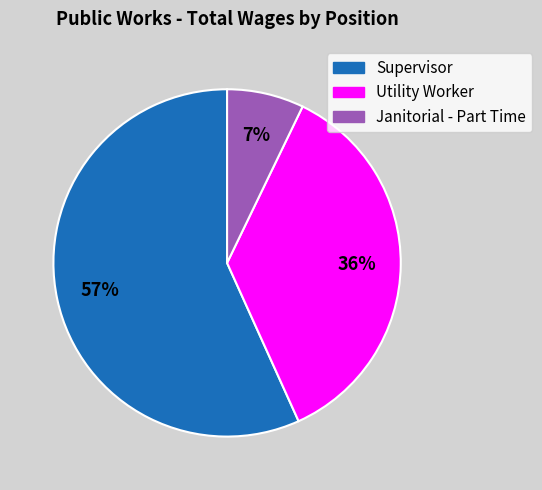

Is it true that Utility Worker is 46% of the pie?

False